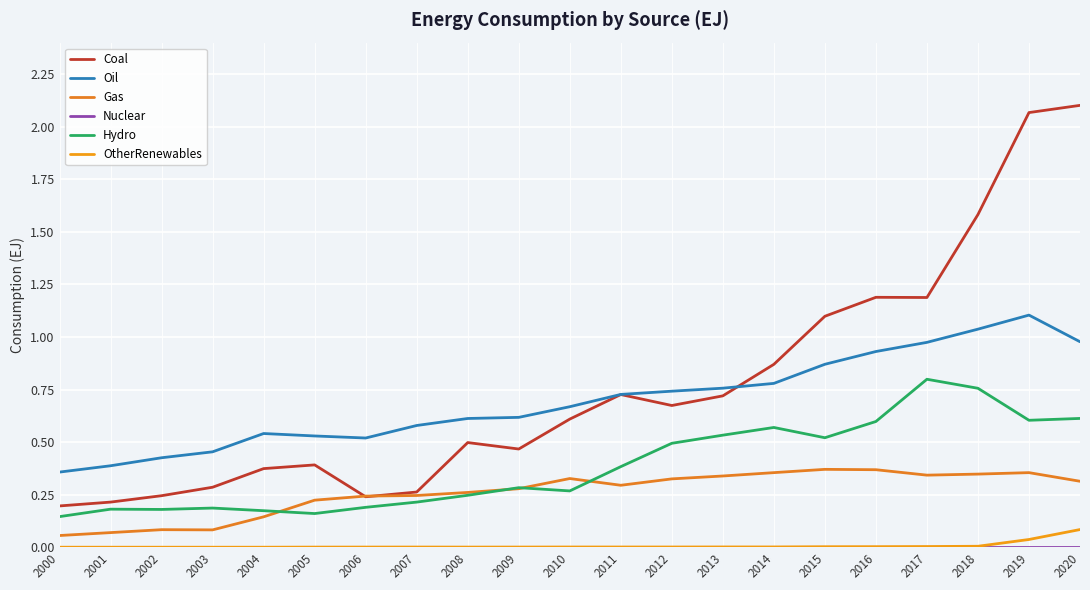

At which label is Coal closest to 1?

2015